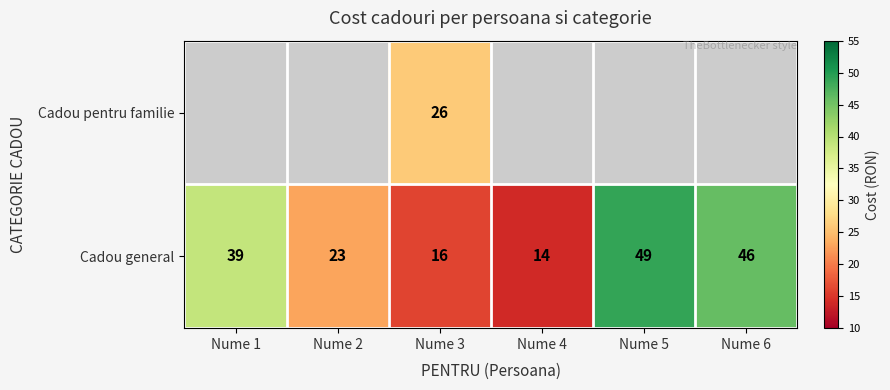

How many values in the Cadou general series are below 39?

3